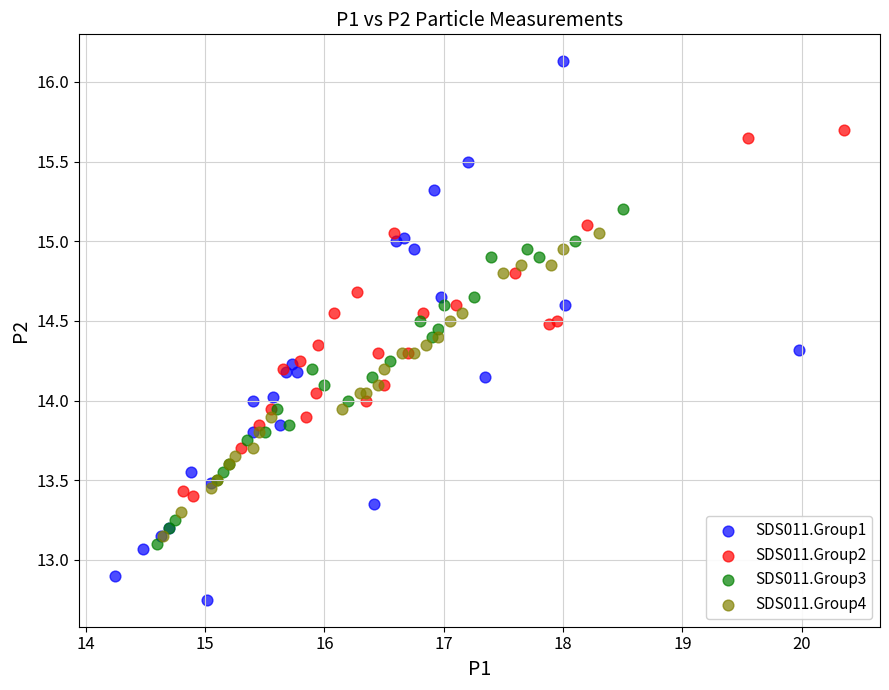

Which series contains the lowest Y value?

SDS011.Group1